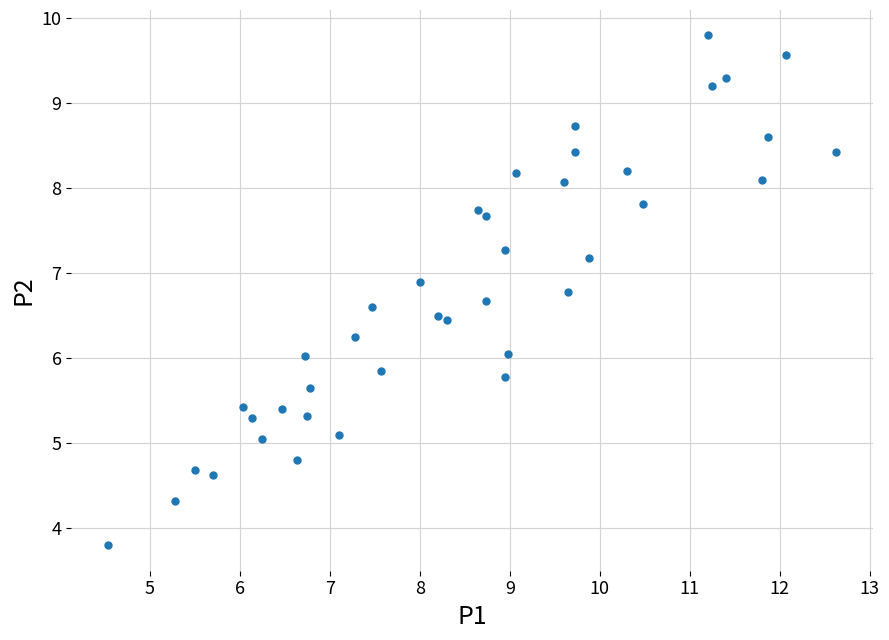

What is the range of X values (max minus min)?

8.1